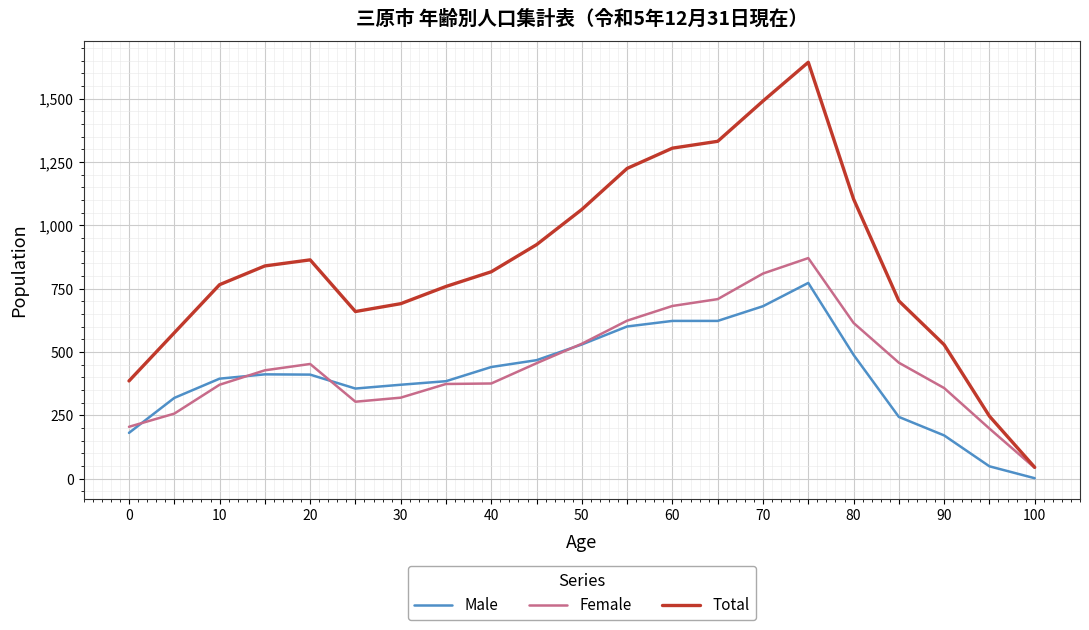

How many lines are shown in the chart?

3